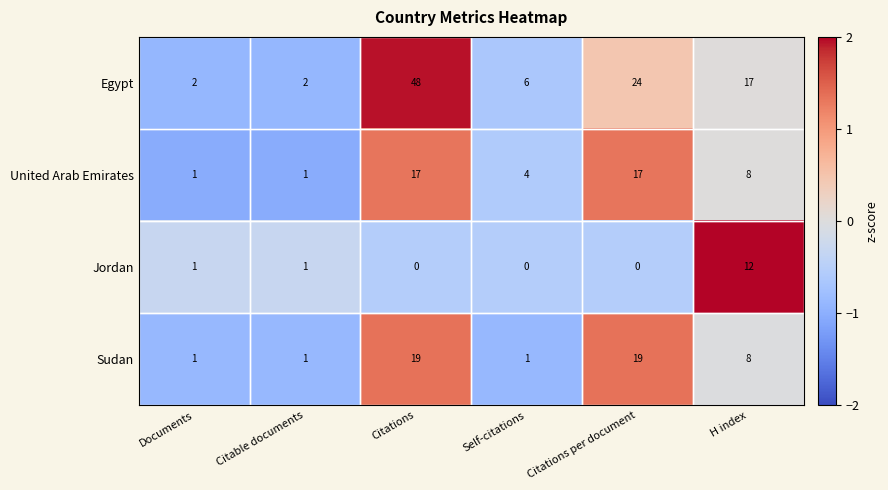

What is the highest value of the Jordan series?

12